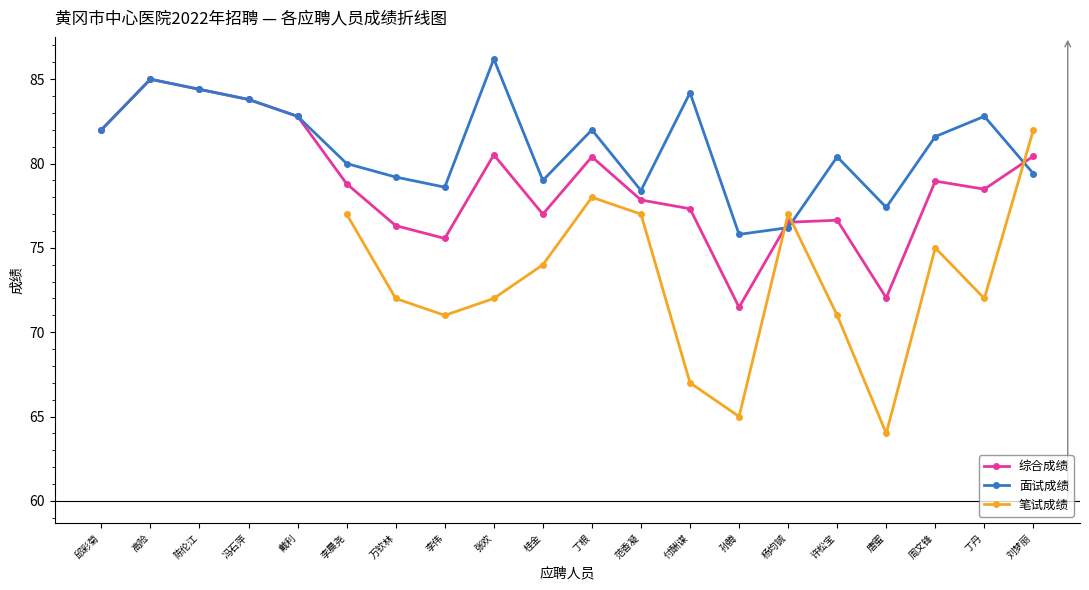

What is the average value of the 综合成绩 series?

78.8